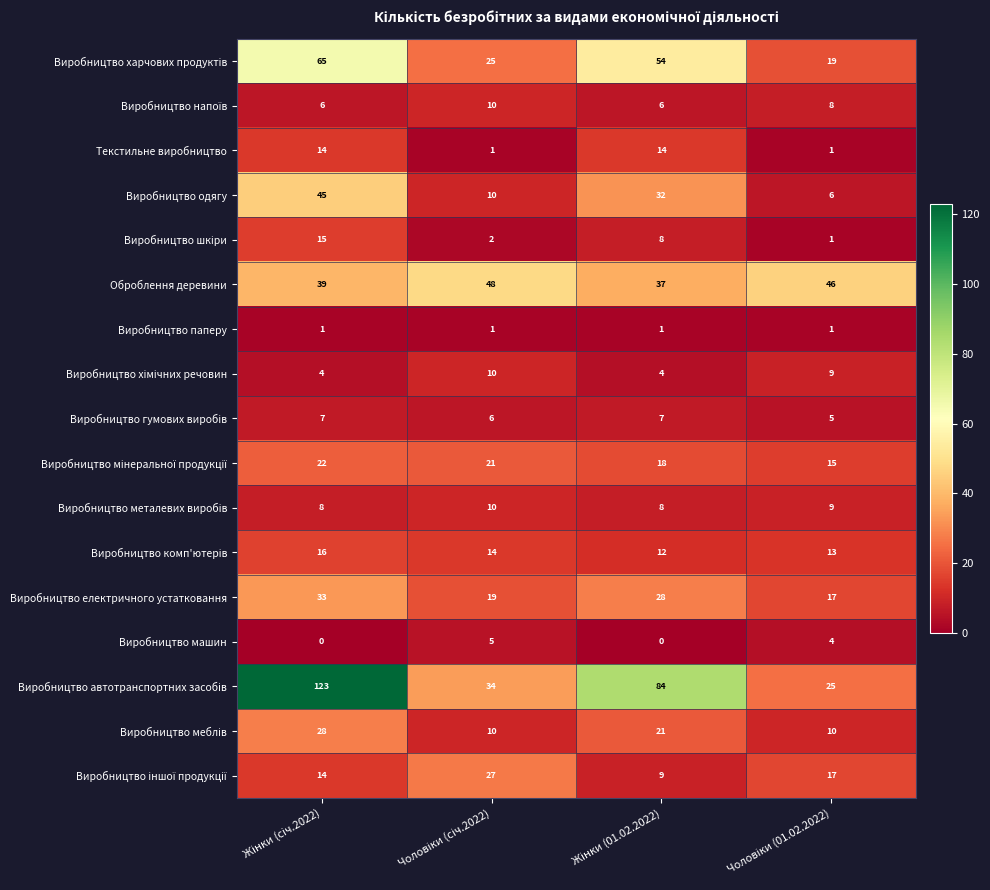

What is the highest value of the Оброблення деревини series?

48